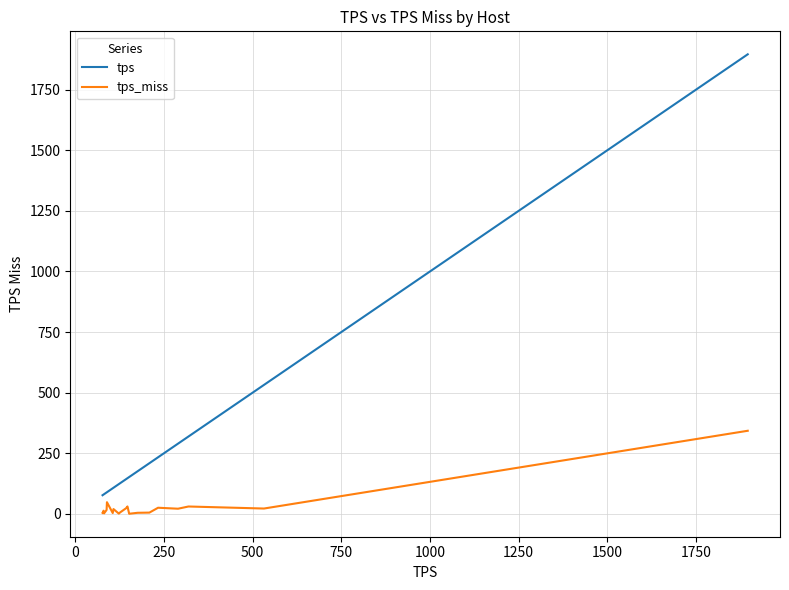

Which series has the largest range (max minus min)?

tps